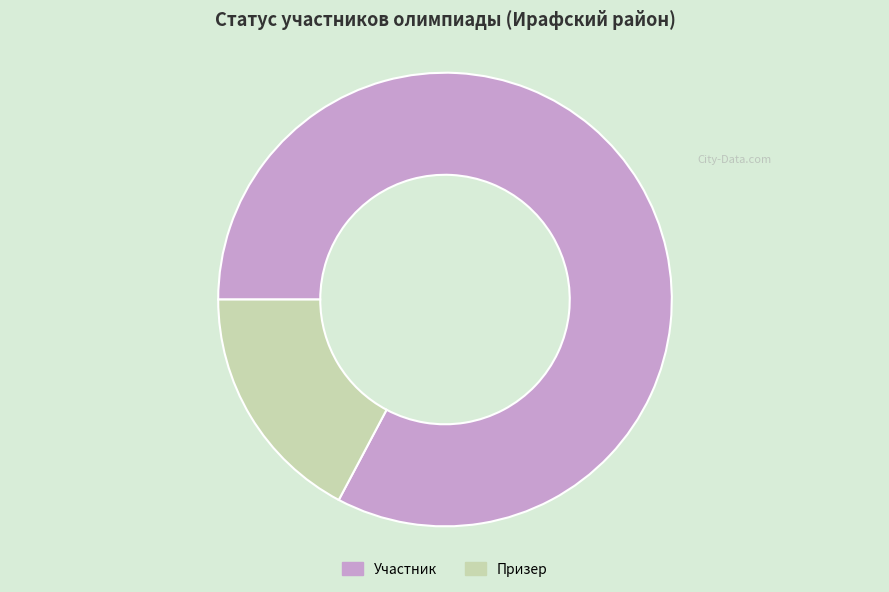

Which slice is the smallest?

Призер